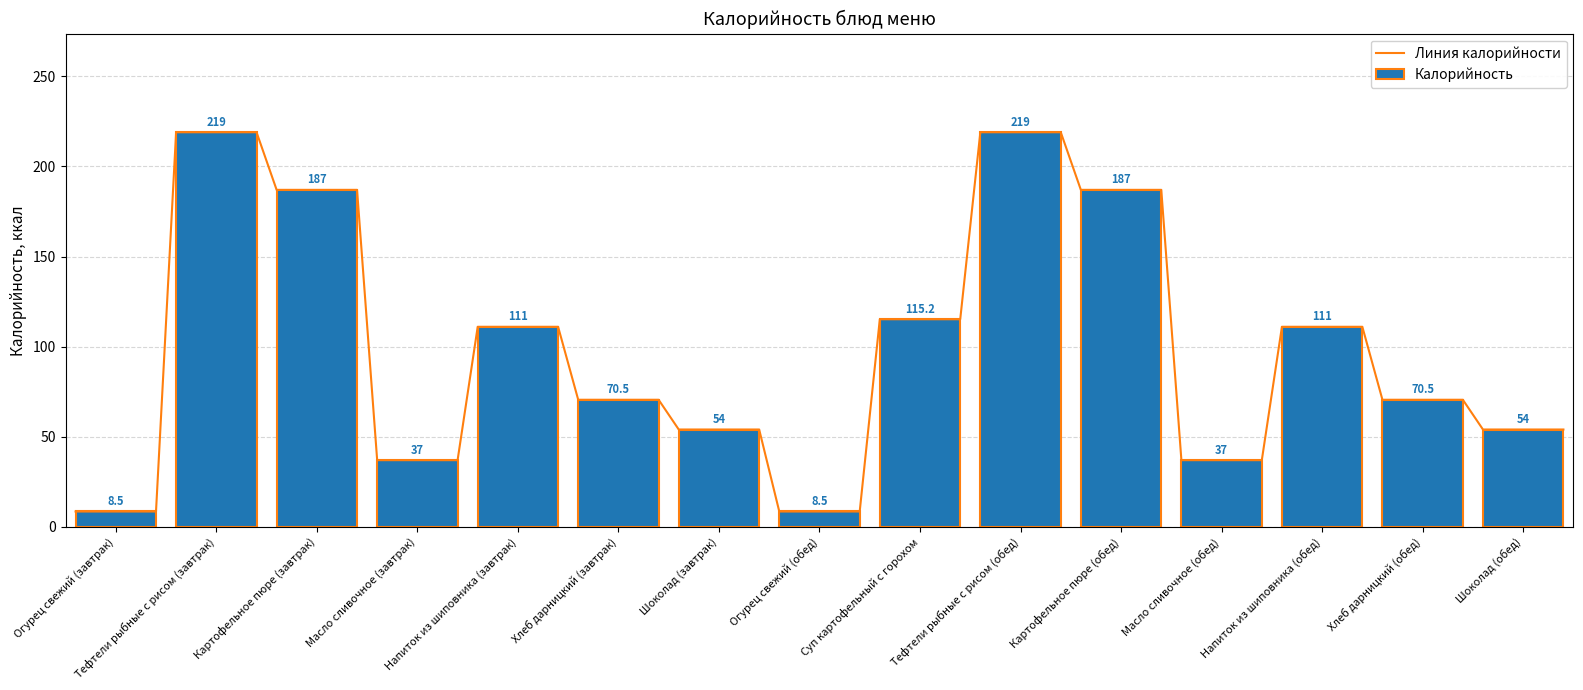

Reading right to left, transcribe all the data shown in this chart.

54.0	70.5	111.0	37.0	187.0	219.0	115.2	8.5	54.0	70.5	111.0	37.0	187.0	219.0	8.5